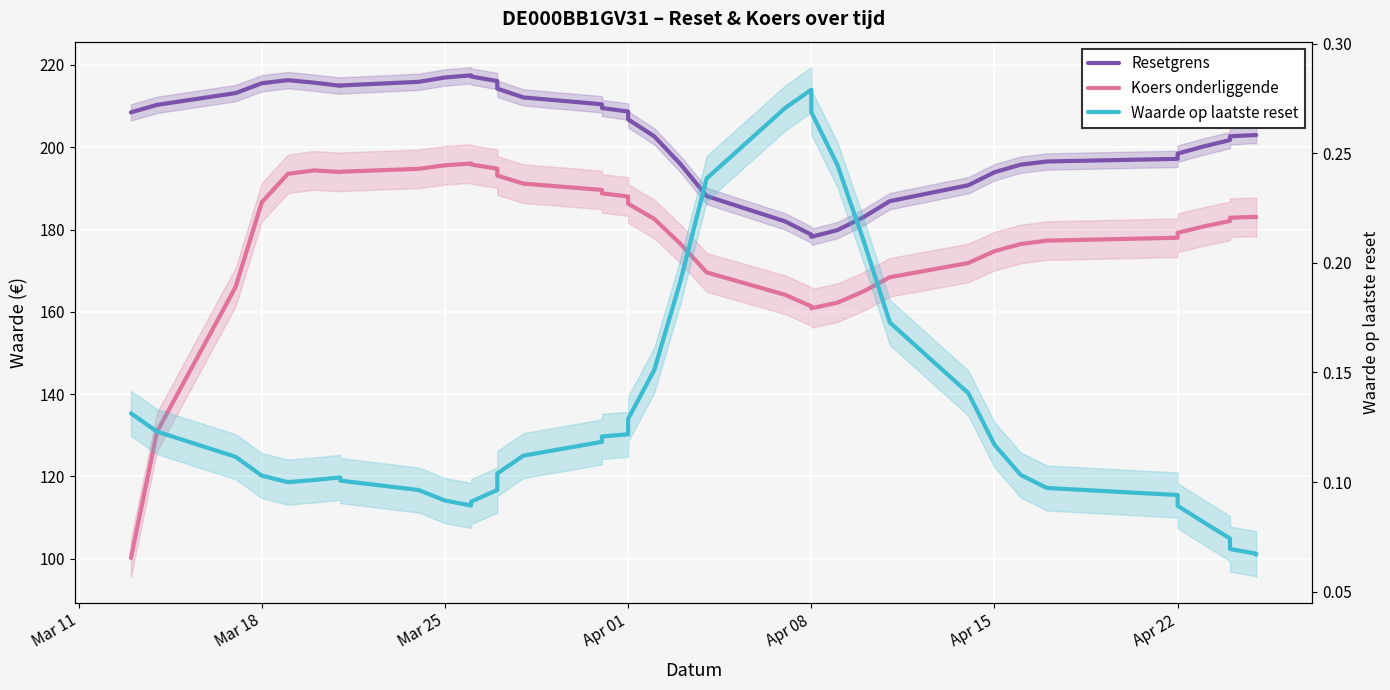

True or false: Waarde op laatste reset and Koers onderliggende intersect in this chart.

False